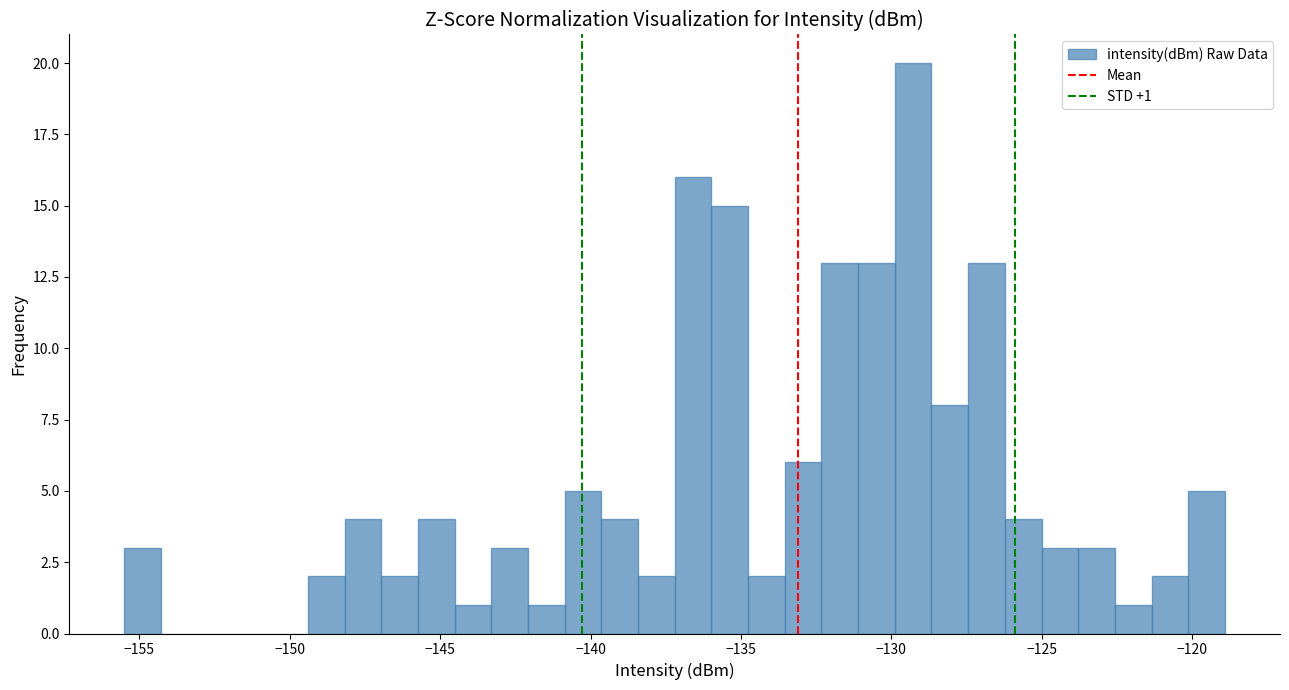

Around what value on the x-axis is the tallest bar? Give the approximate position of its centre, as read against the axis.

-129.5